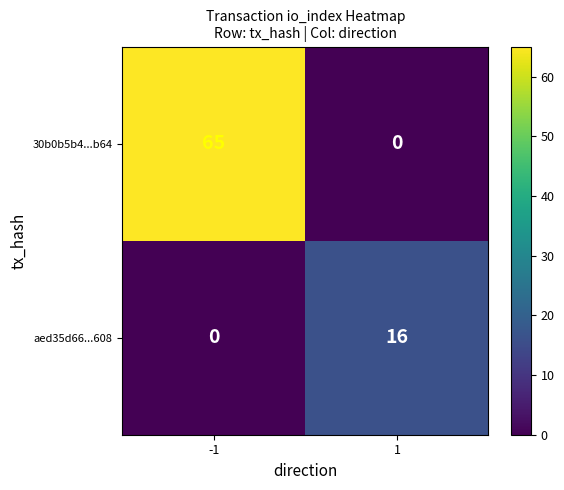

Is it true that 30b0b5b4...b64 equals 0 at 1?

True